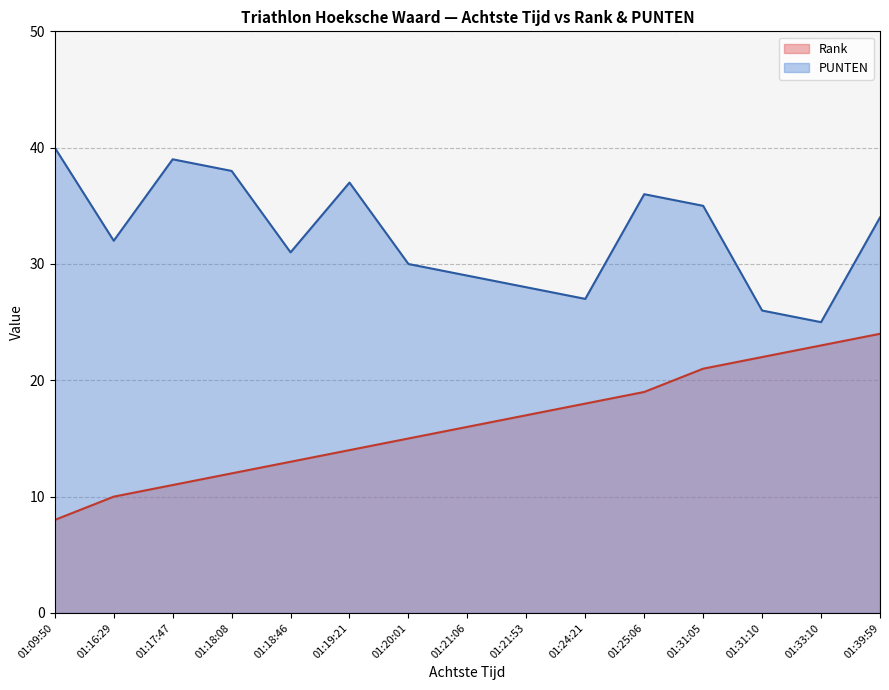

What is the difference between the PUNTEN values at 01:31:10 and 01:18:46?

5